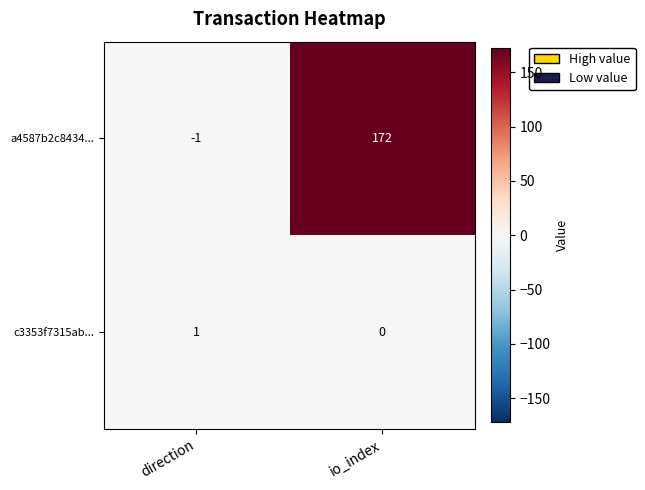

How many series are shown in this chart?

2